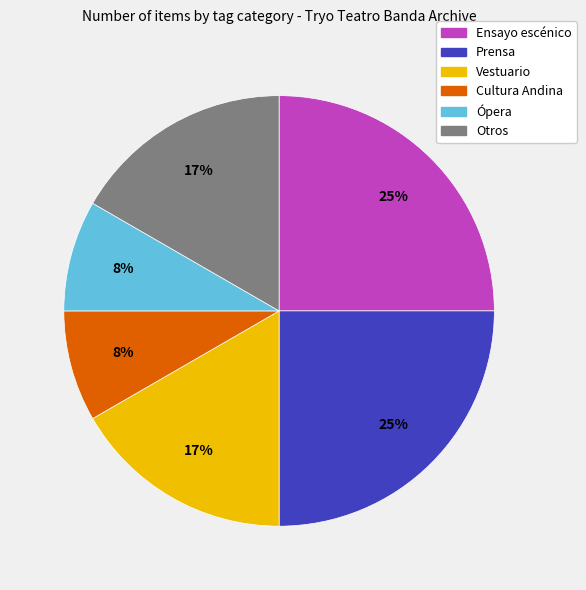

To the nearest percent, what is the difference between the largest and smallest slice percentages?

17%